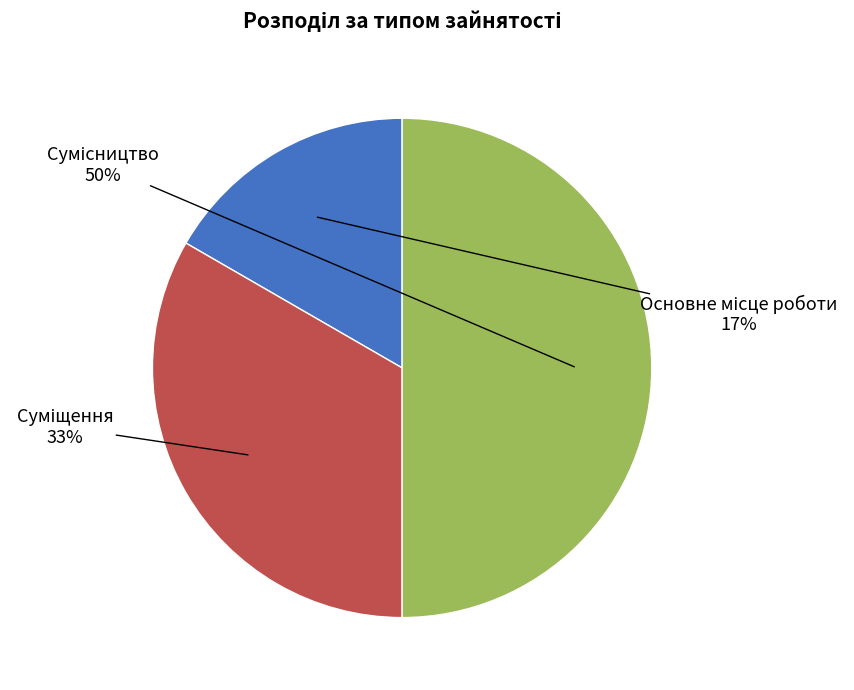

To the nearest percent, what is the difference between the largest and smallest slice percentages?

33%